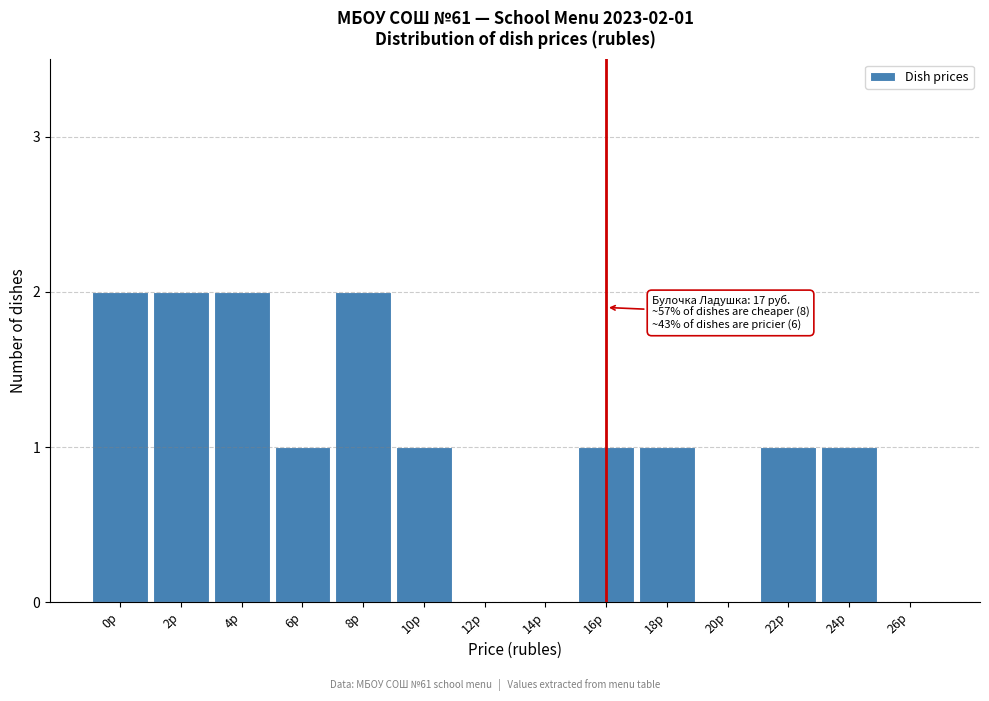

Reading left to right, what are all the values shown in this chart?

0р=2	2р=2	4р=2	6р=1	8р=2	10р=1	12р=0	14р=0	16р=1	18р=1	20р=0	22р=1	24р=1	26р=0